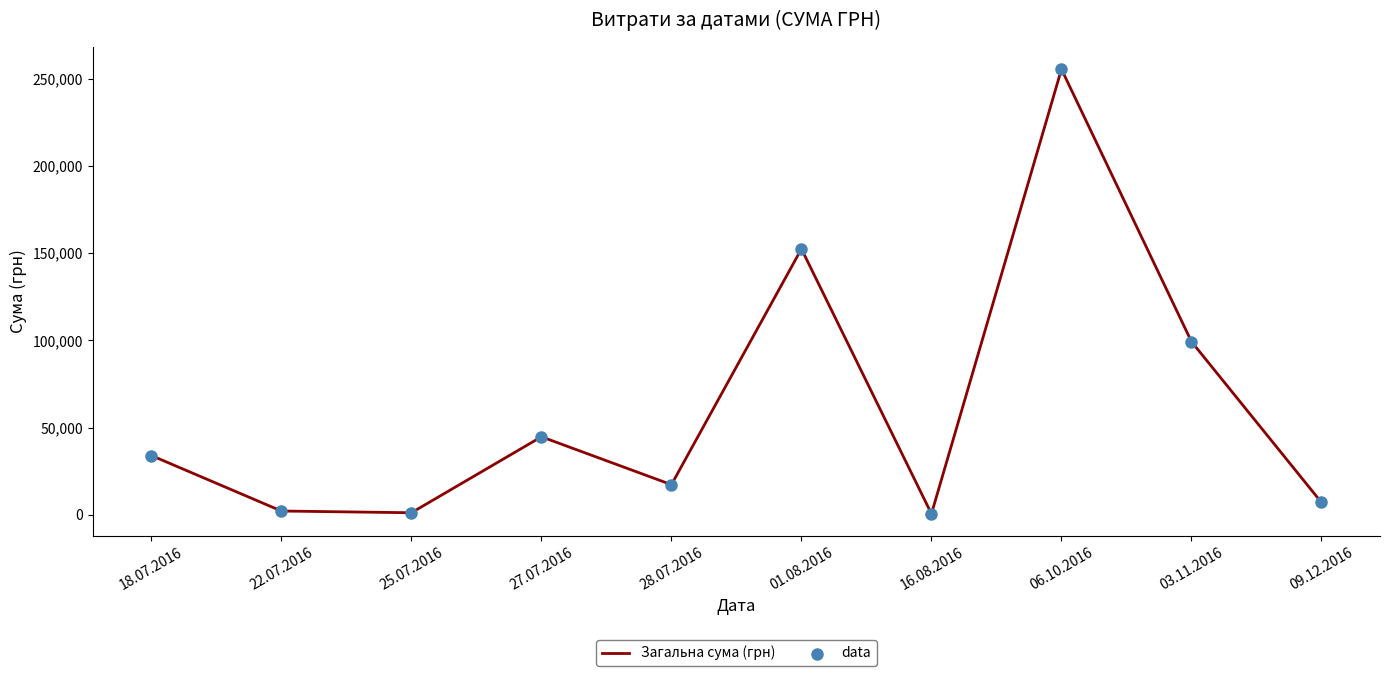

Approximately how many times larger is the value at 01.08.2016 compared to 06.10.2016?

0.6